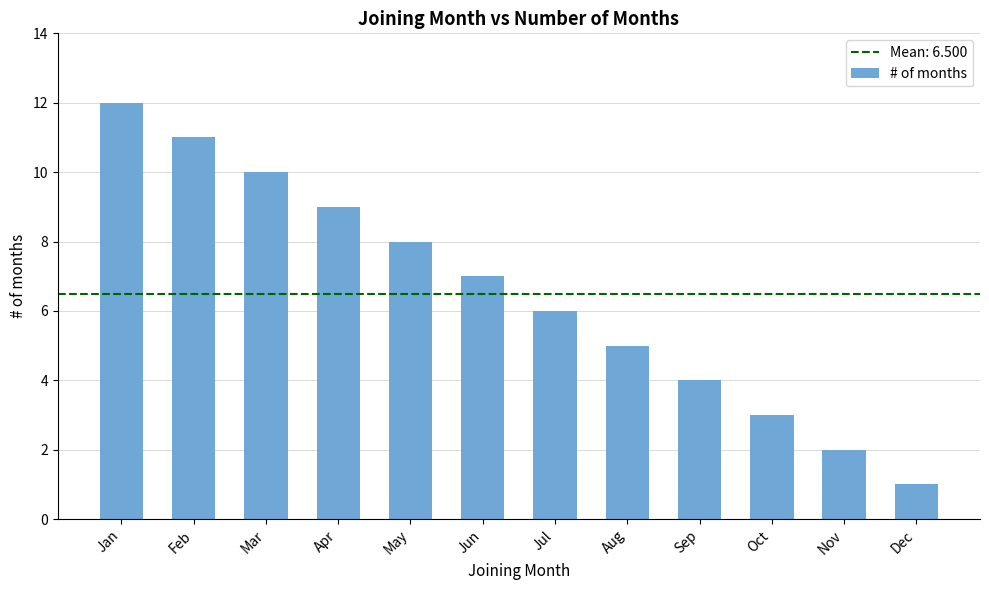

What is the ratio of the value at Feb to the value at Dec?

11.0